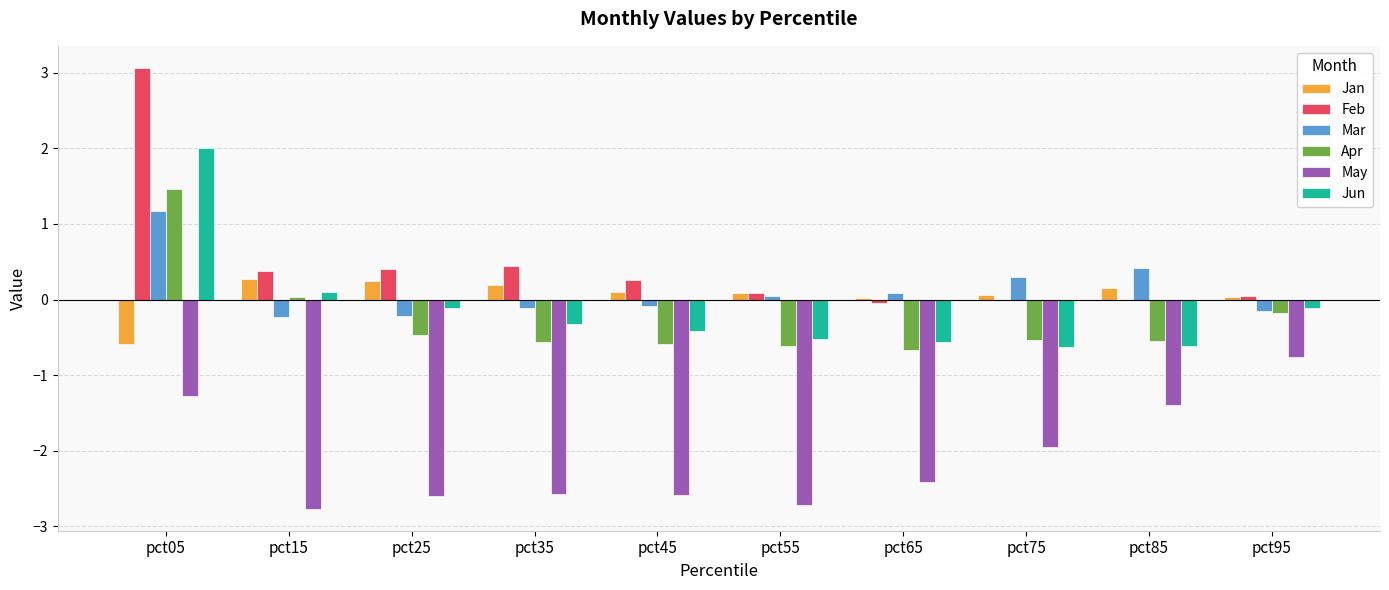

Is it true that Feb equals 0.3 at pct45?

True